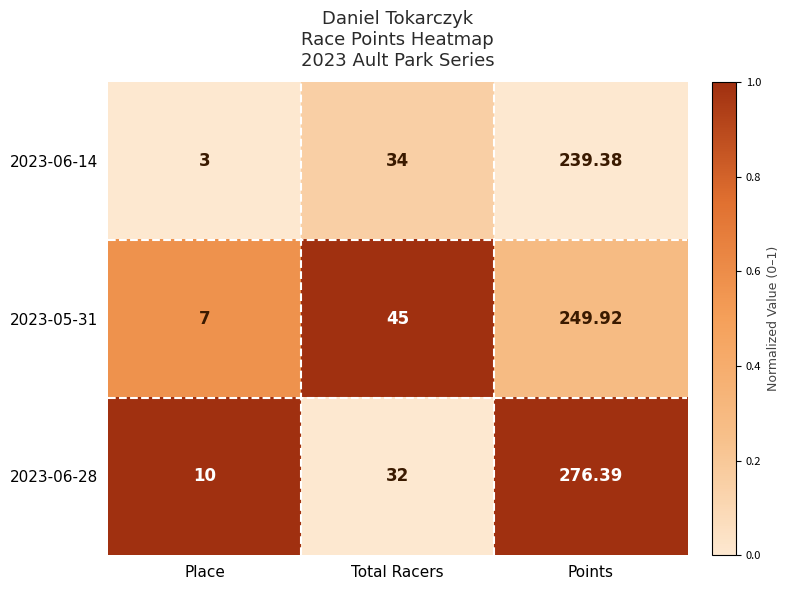

Where is 2023-06-14 nearest to the value 121?

Total Racers